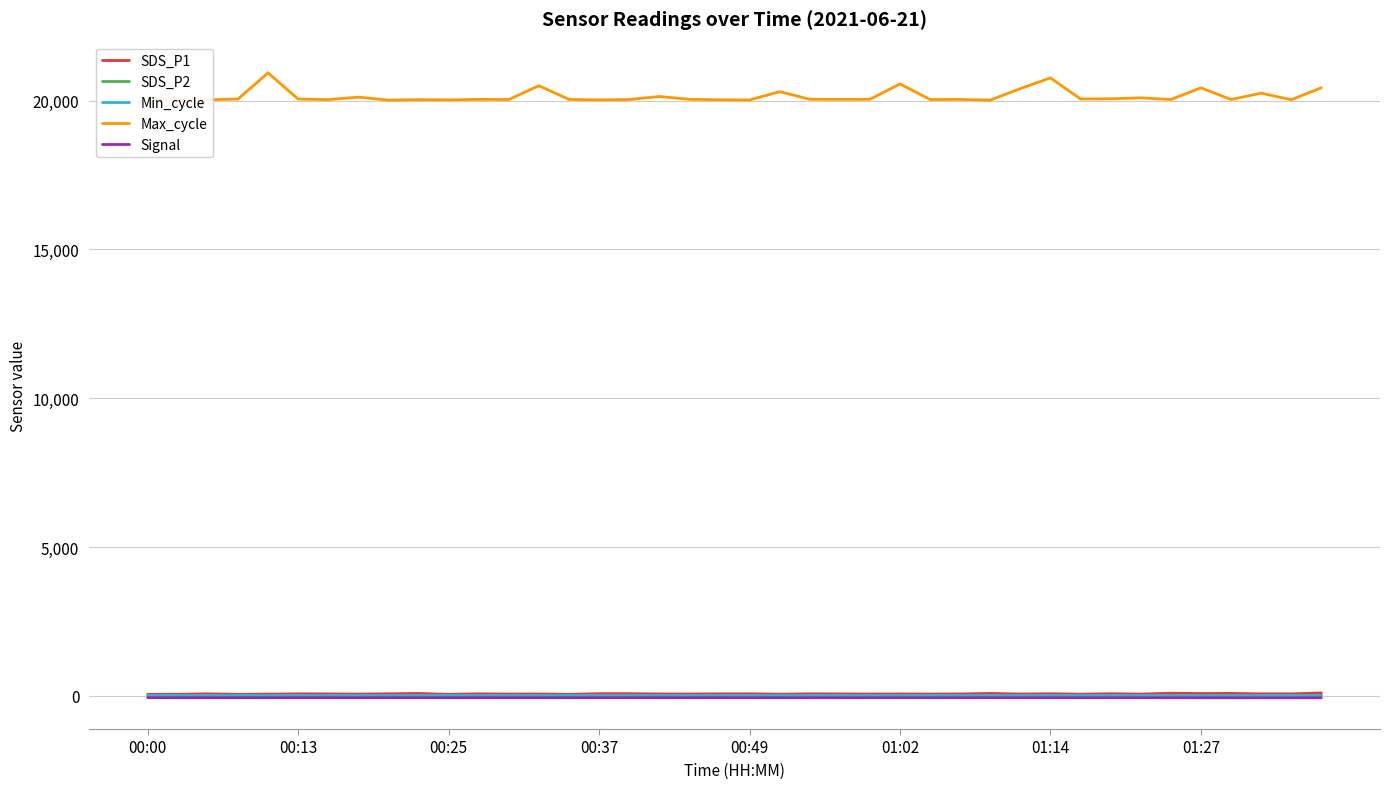

What is the difference between the second highest and minimum values in the Signal series?

3.0